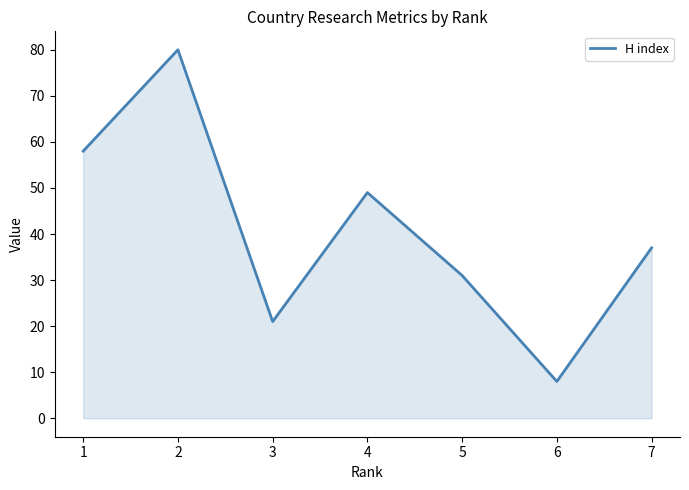

Rank the categories by value from highest to lowest.

2, 1, 4, 7, 5, 3, 6